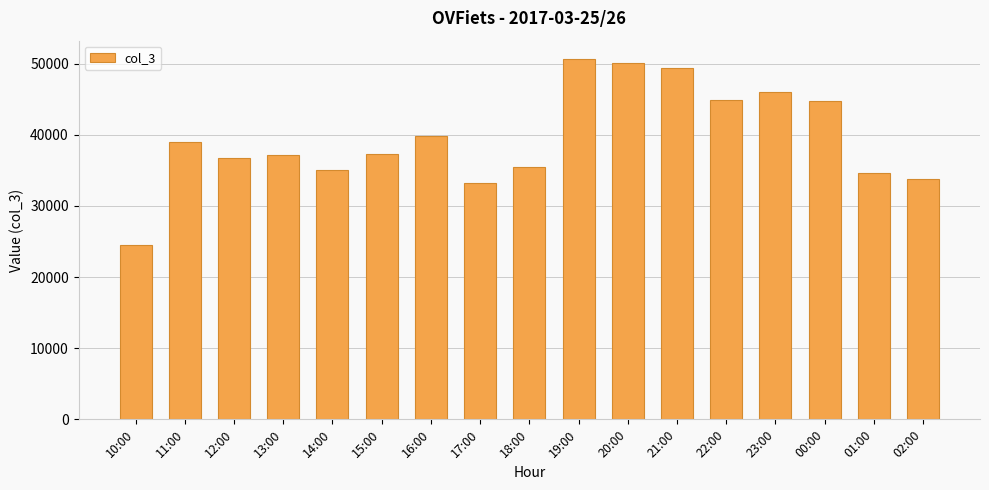

What is the greatest value displayed?

50700